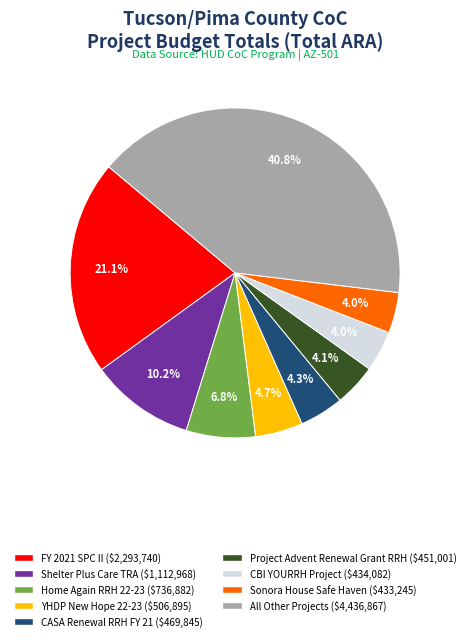

Does any single category account for the majority?

No